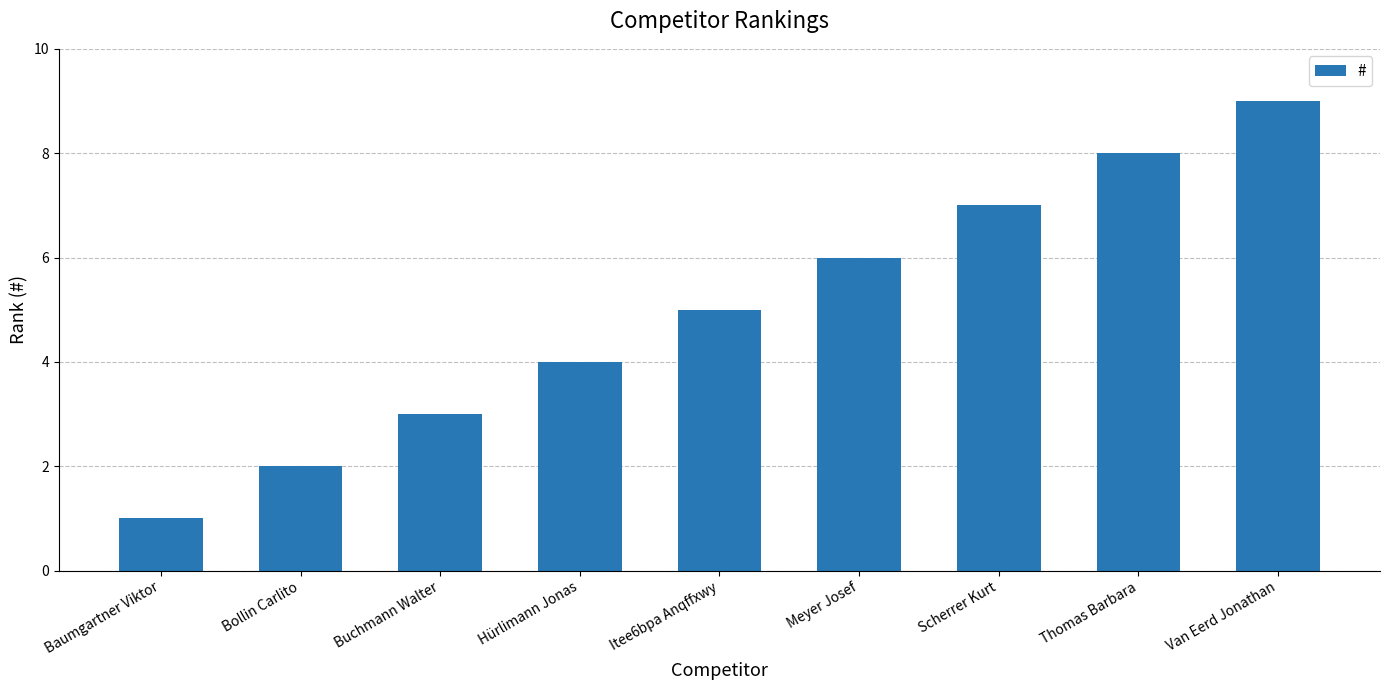

What is the label of the 4th bar from the right?

Meyer Josef